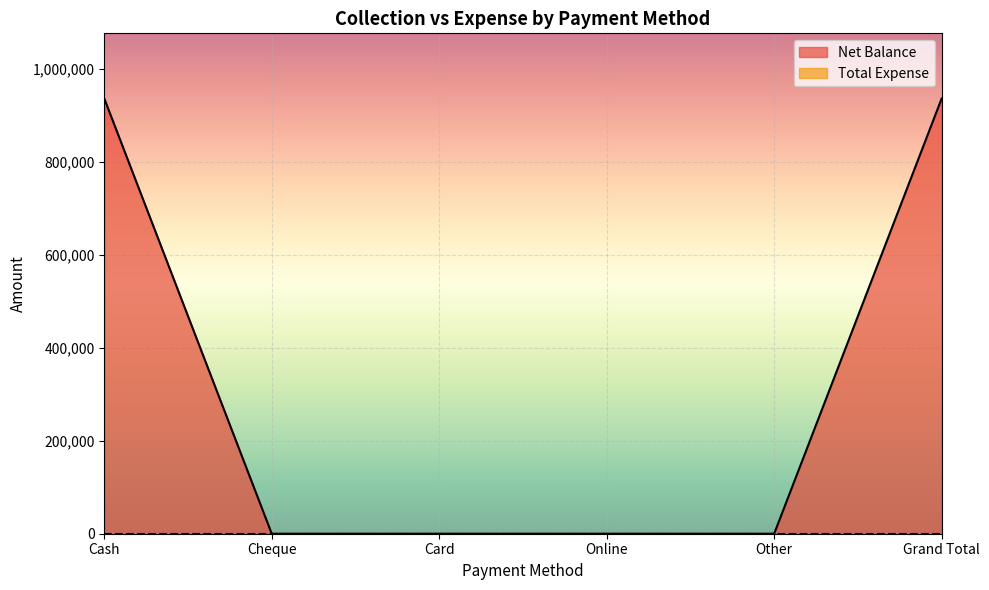

Which label corresponds to the smallest value in the chart?

Cheque